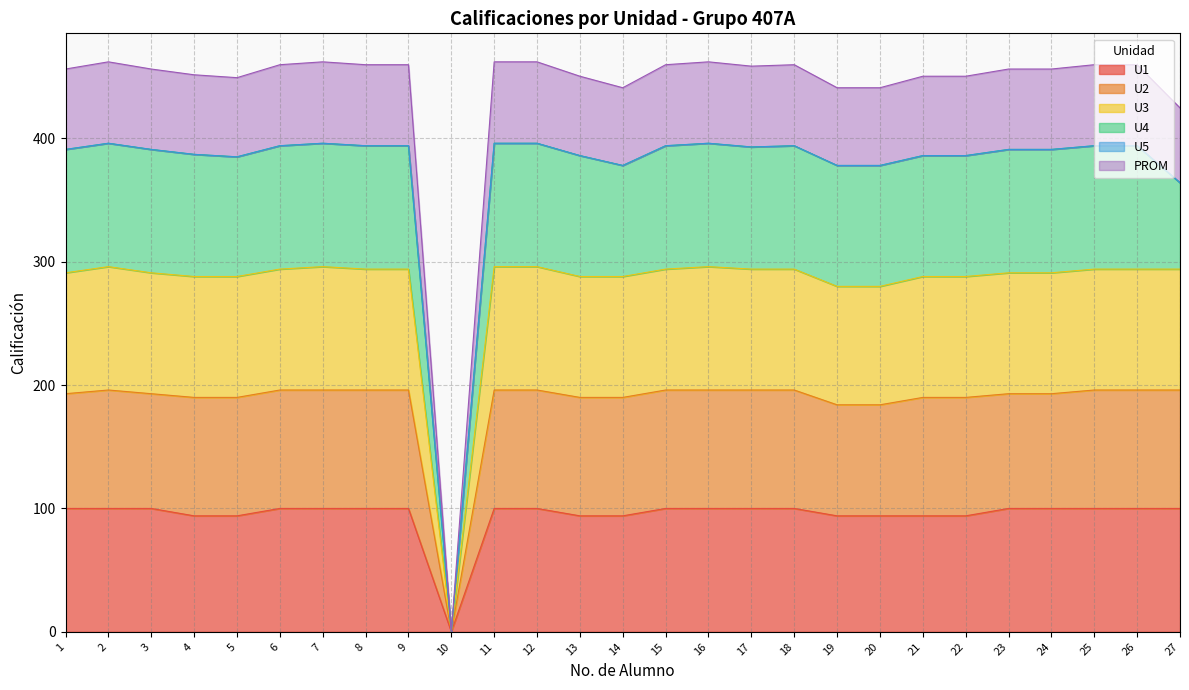

What is the total value across all series at 19?

441.0